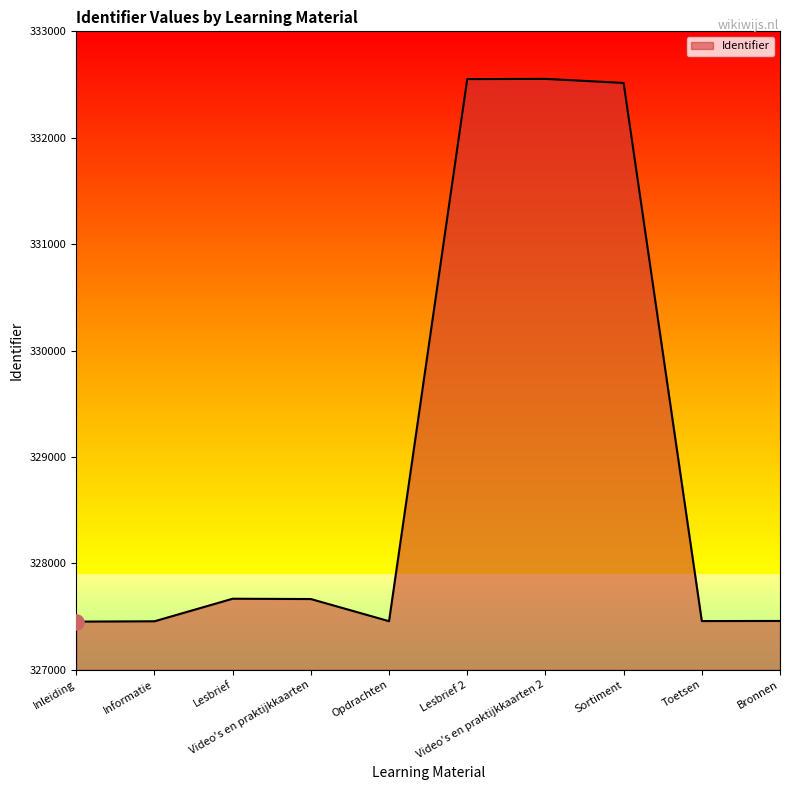

What is the change in value from Lesbrief to Opdrachten?

-211